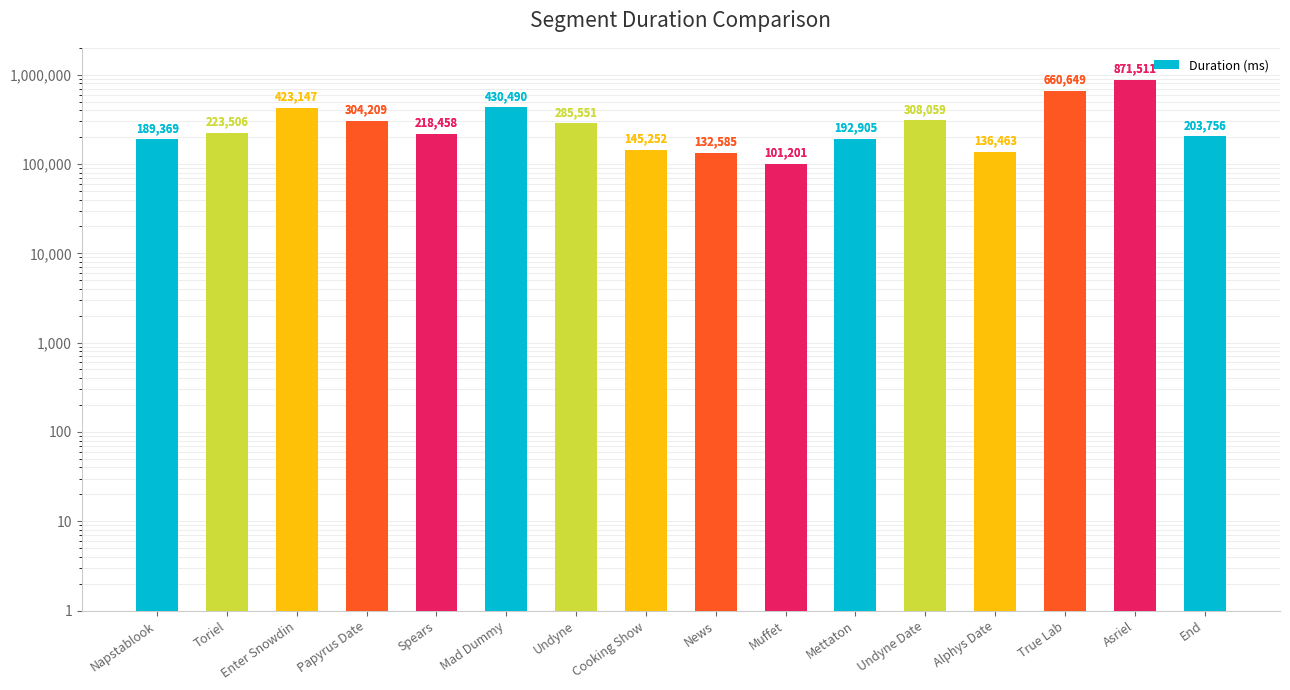

Does the chart contain stacked bars?

No